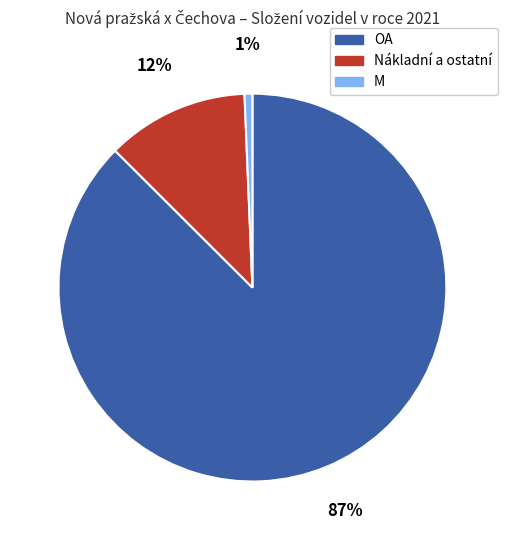

The OA slice represents 87% of the pie. True or false?

True